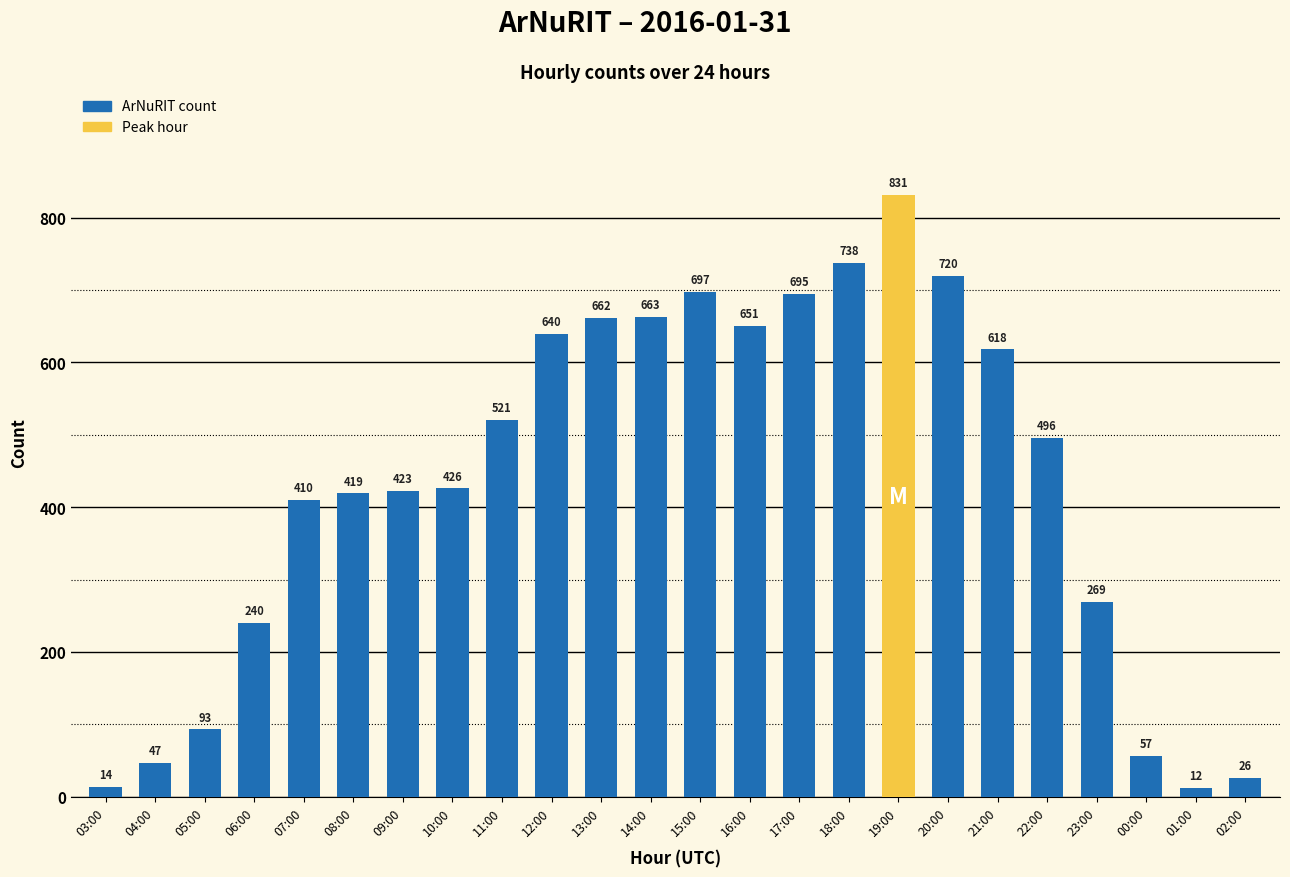

What is the ratio of the value at 20:00 to the value at 09:00?

1.7